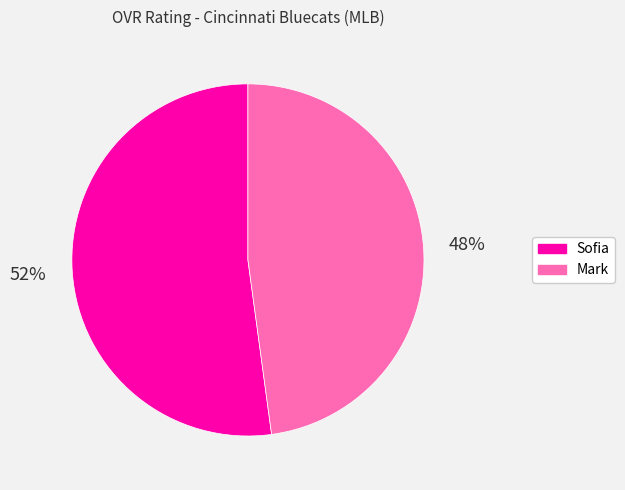

To the nearest percent, what portion does Sofia represent?

52%